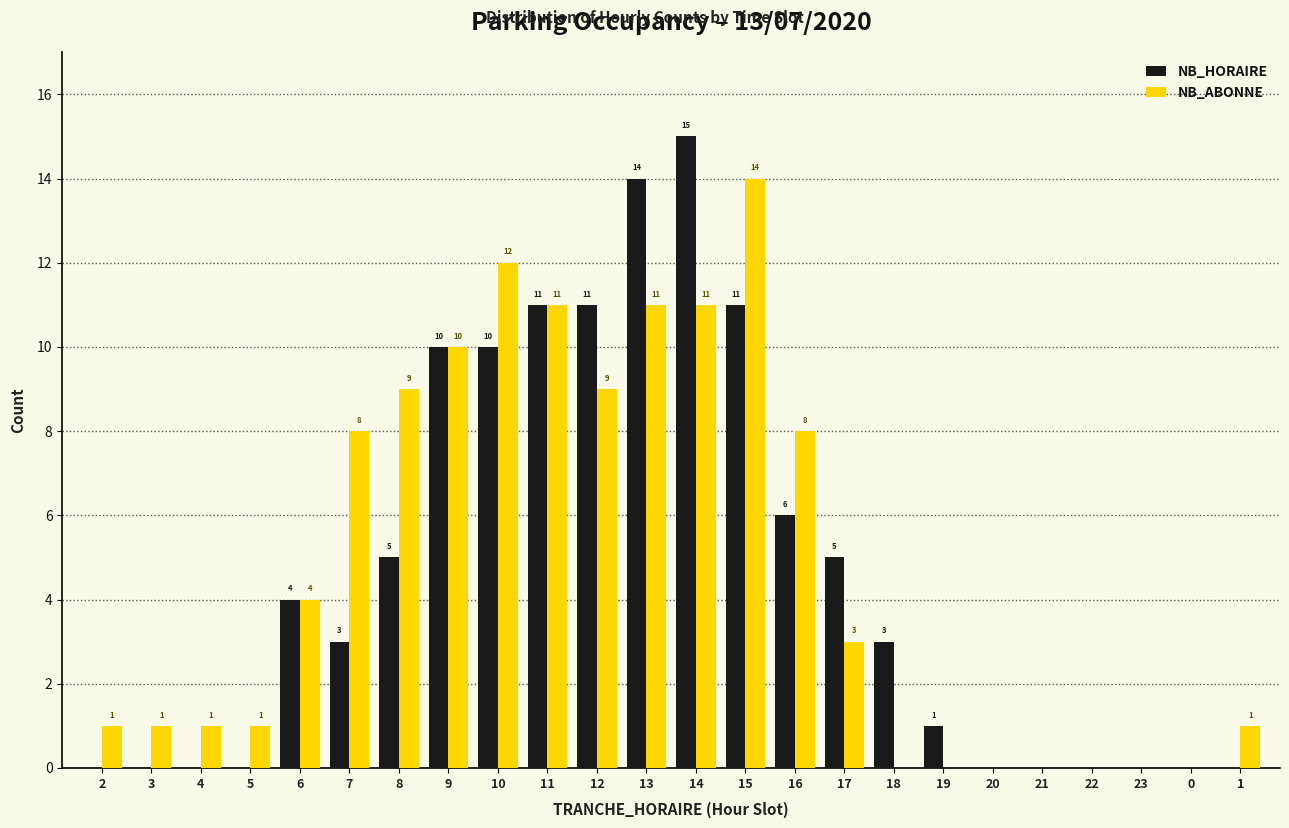

Reading left to right, transcribe all the data shown in this chart.

NB_HORAIRE: 2=0	3=0	4=0	5=0	6=4	7=3	8=5	9=10	10=10	11=11	12=11	13=14	14=15	15=11	16=6	17=5	18=3	19=1	20=0	21=0	22=0	23=0	0=0	1=0
NB_ABONNE: 2=1	3=1	4=1	5=1	6=4	7=8	8=9	9=10	10=12	11=11	12=9	13=11	14=11	15=14	16=8	17=3	18=0	19=0	20=0	21=0	22=0	23=0	0=0	1=1